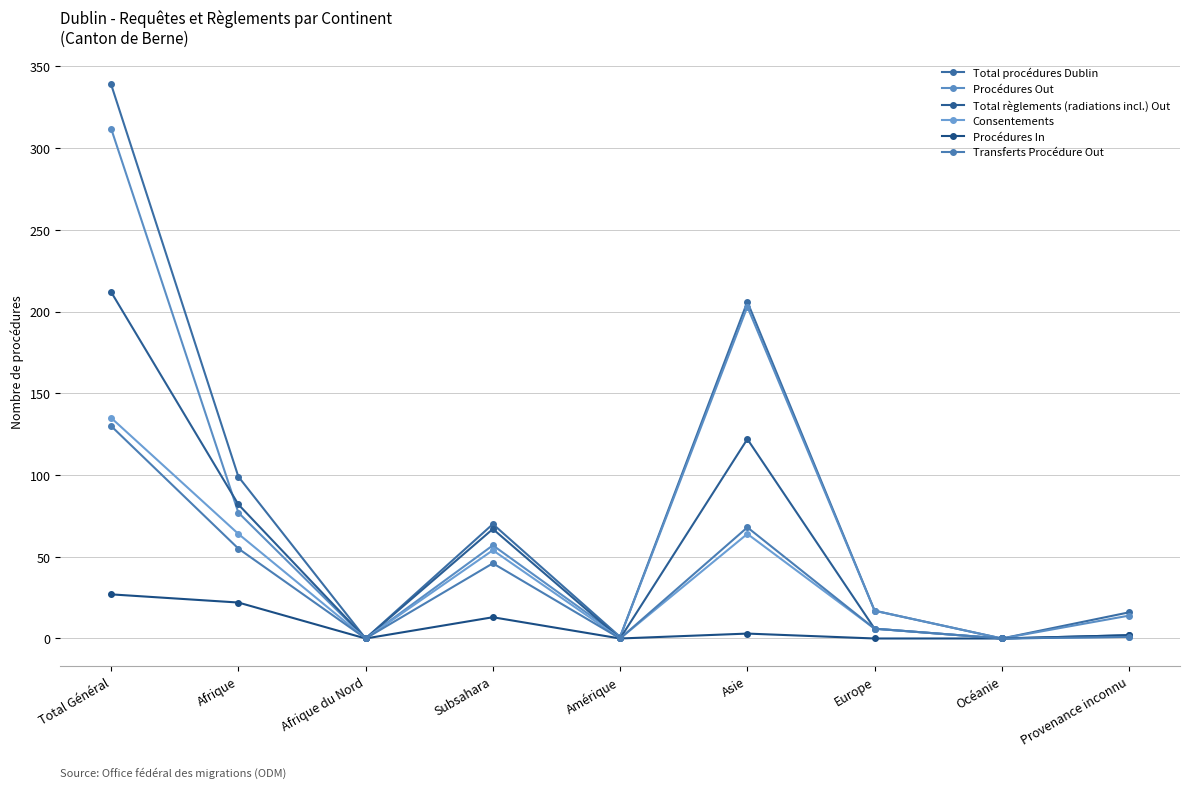

True or false: Procédures In has more than 0 interior local peaks.

True